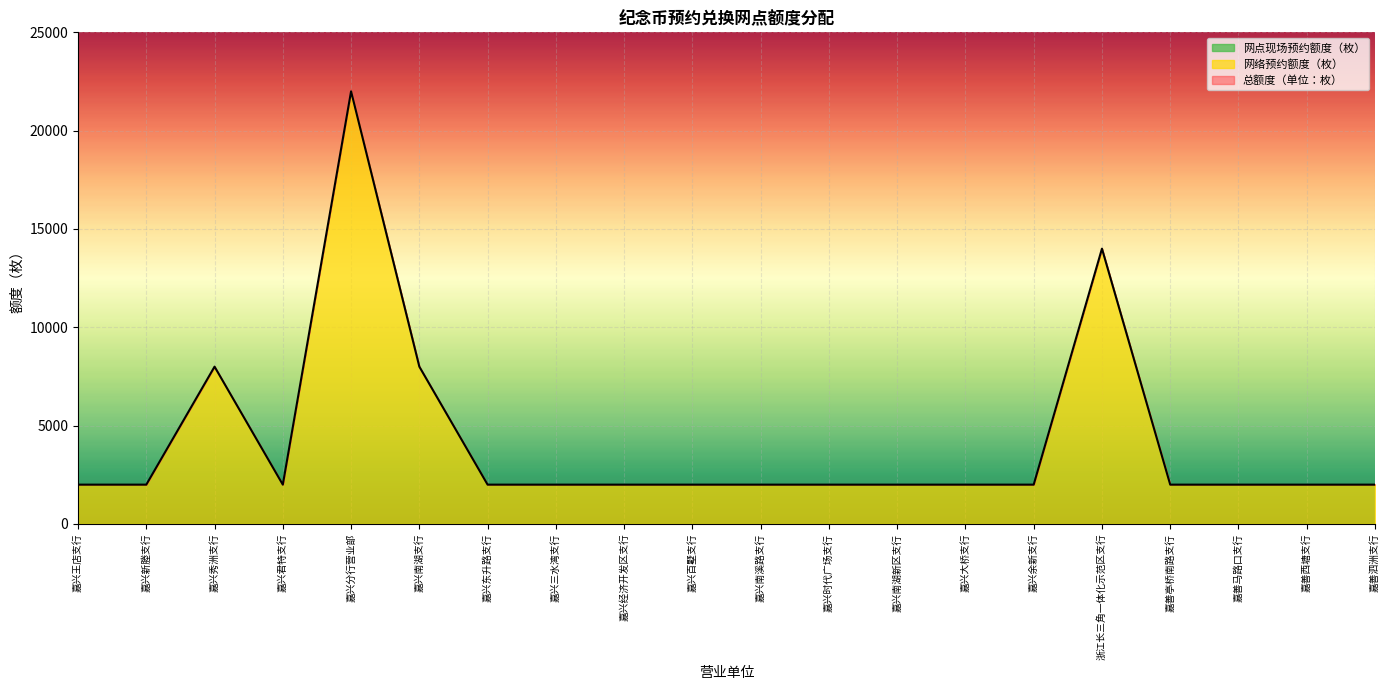

Which series has the largest total across all categories?

总额度（单位：枚）